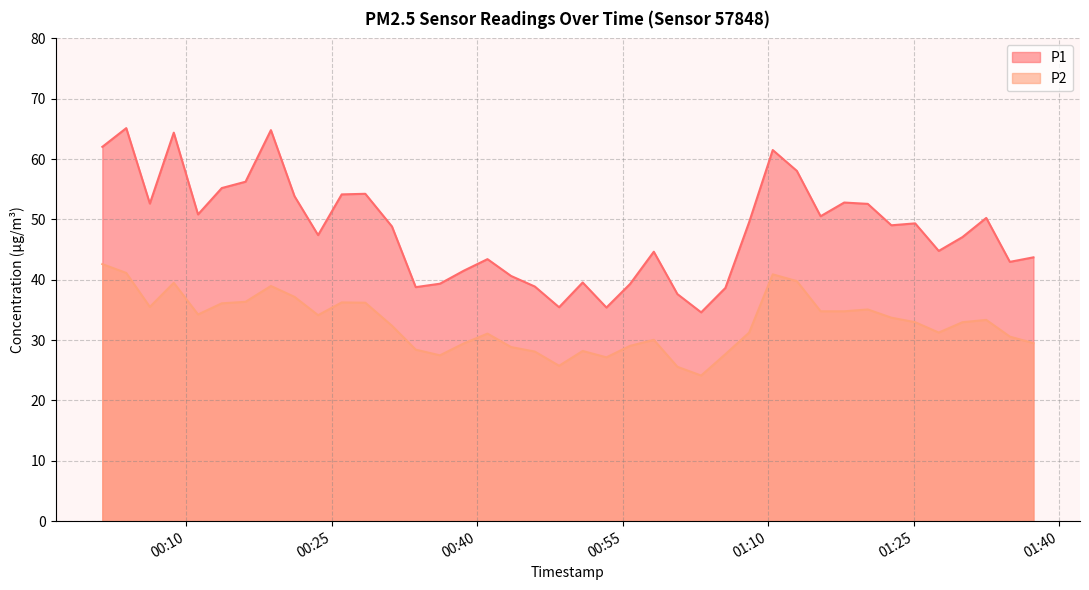

True or false: P1 and P2 cross at least once.

False